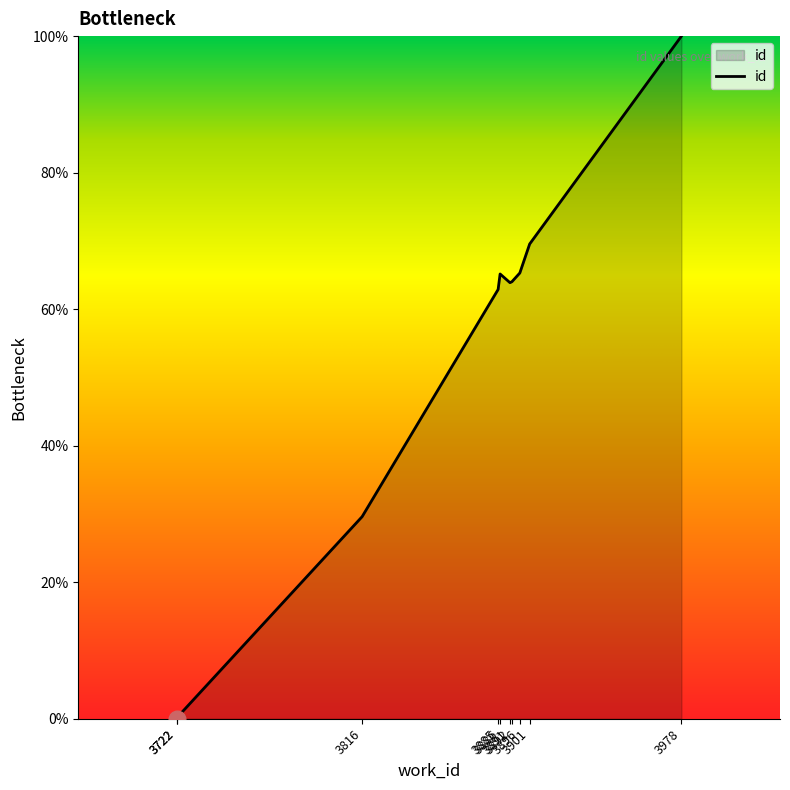

What is the label of the 1st point from the right?

3978